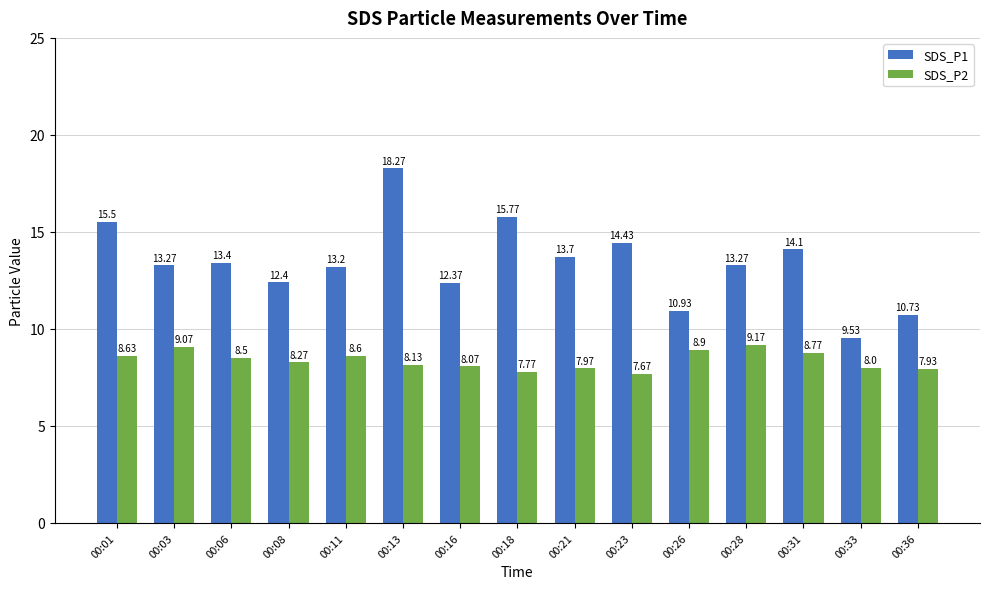

Rank the series by their maximum value, from highest to lowest.

SDS_P1, SDS_P2